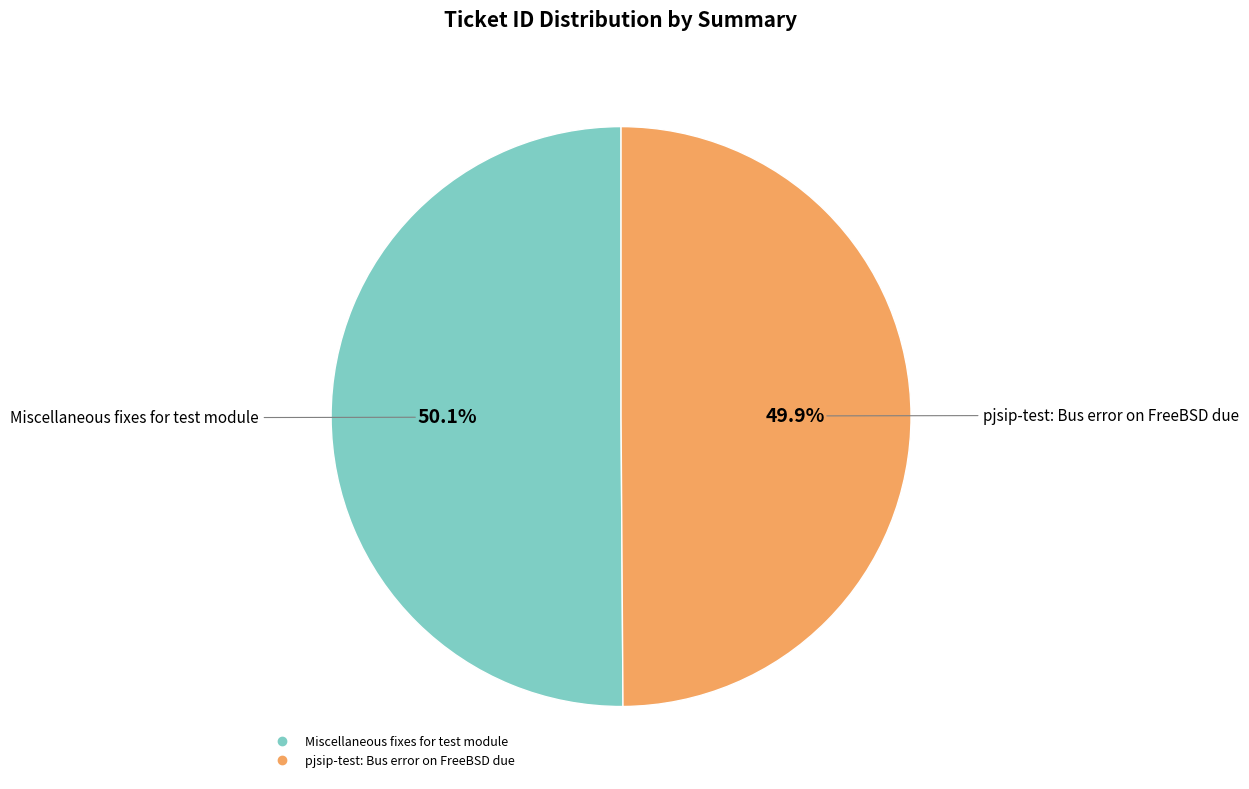

Count the number of slices in the pie.

2